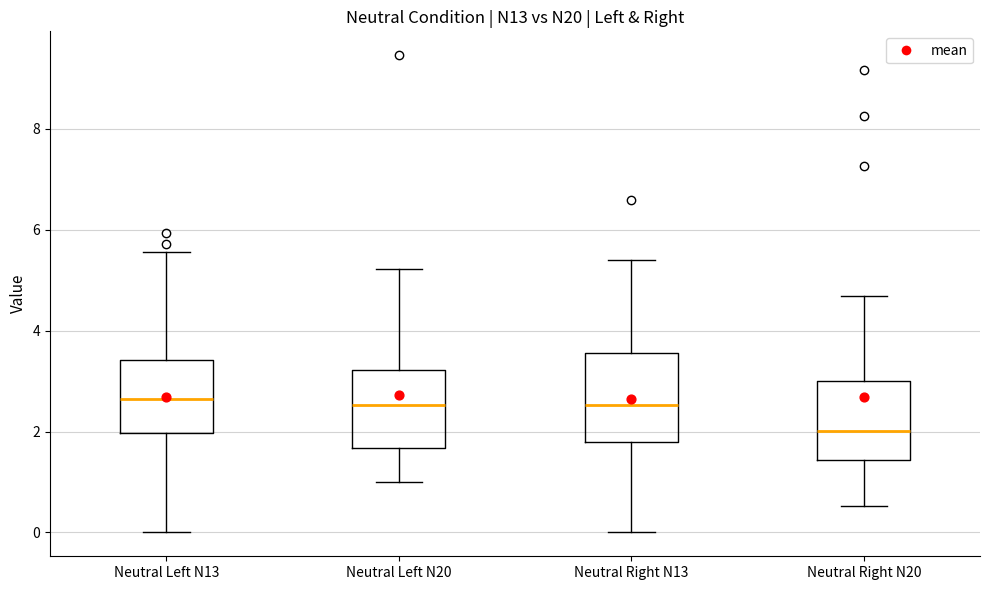

Where does the lower whisker of the box for Neutral Left N13 end on the y-axis? The values are not printed on the chart, so give them approximately, as read against the axis.

0.0